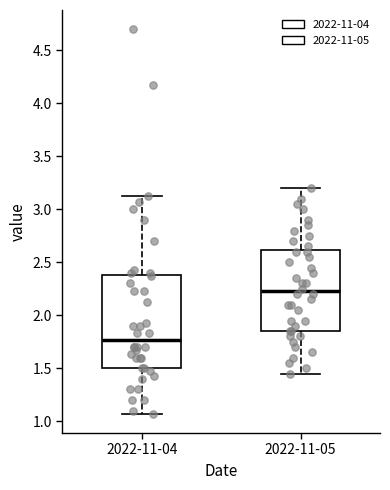

Which box's median line is the lowest?

2022-11-04